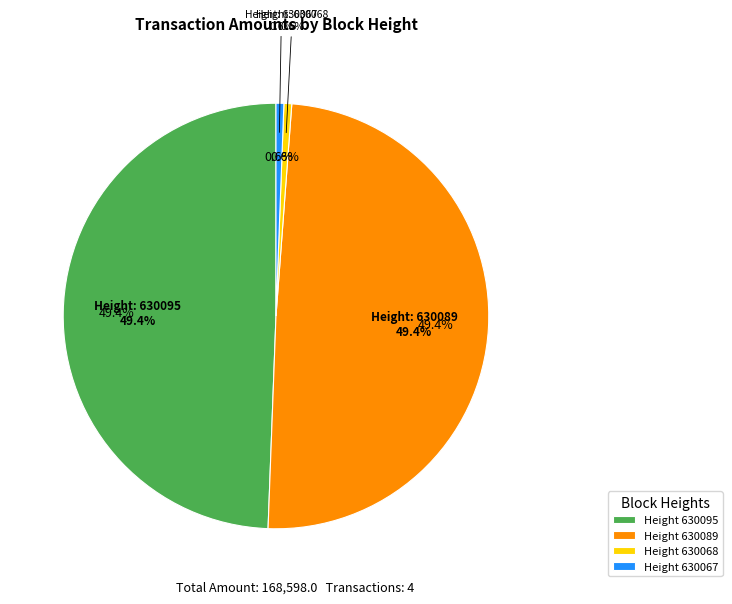

Combined, do 630068 and 630067 account for over 50%?

No